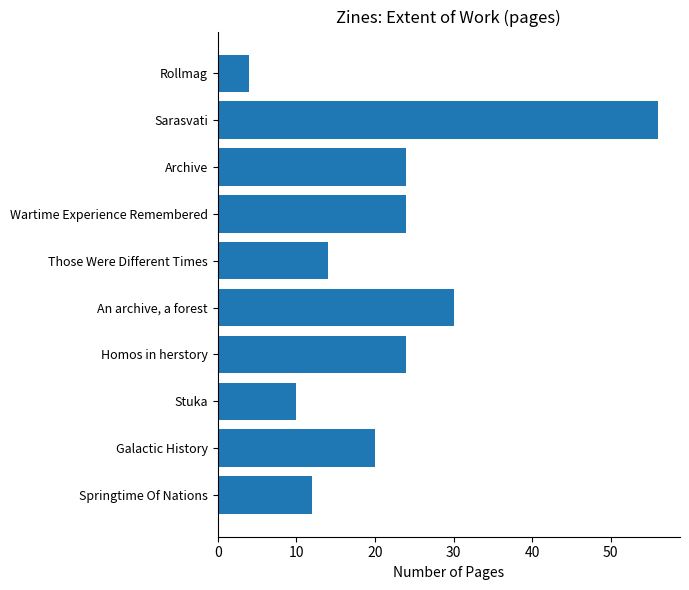

Where is the data nearest to the value 30?

An archive, a forest